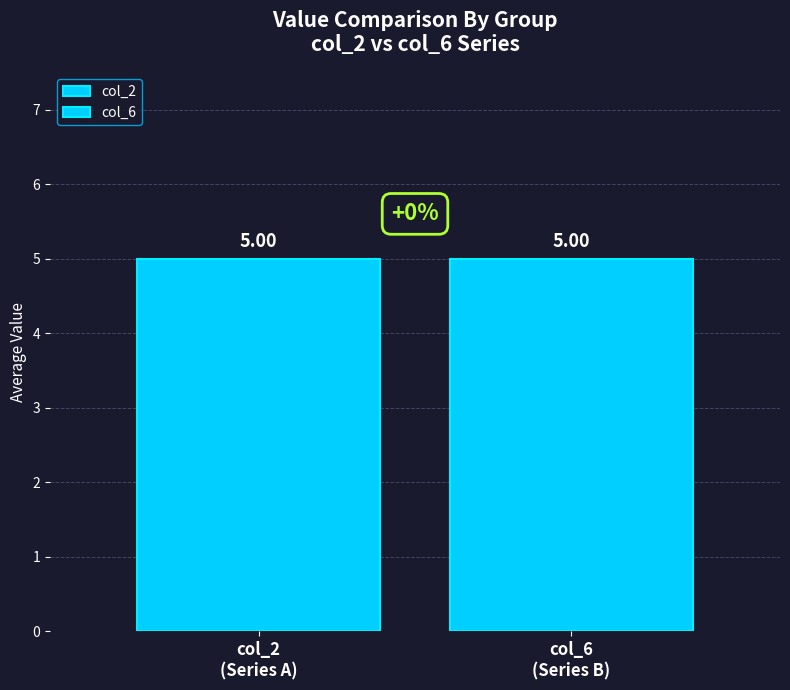

At which category is the sum across all series the highest?

2